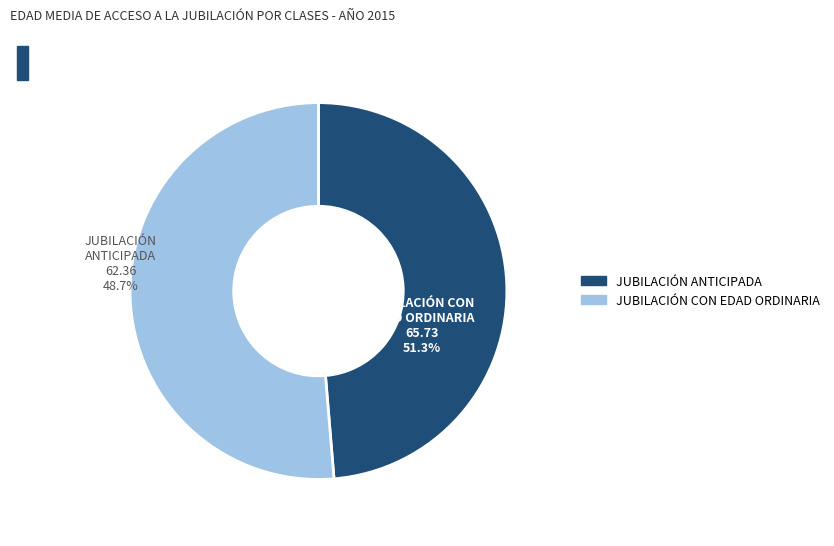

How many segments does this pie chart have?

2